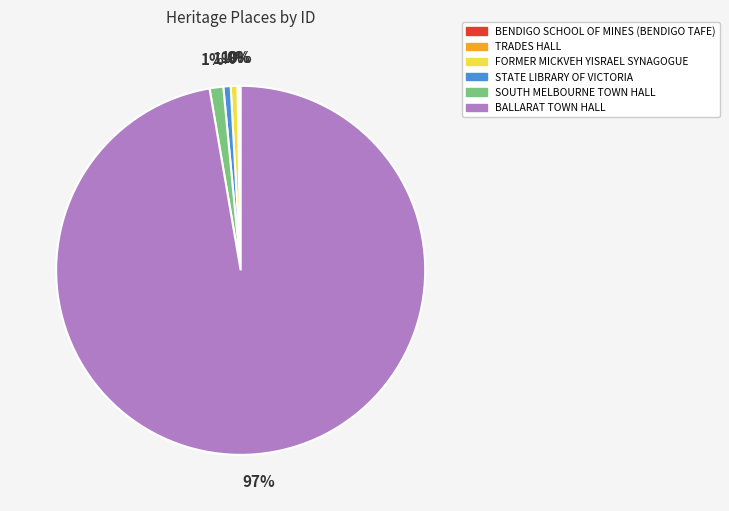

Combined, do BALLARAT TOWN HALL and STATE LIBRARY OF VICTORIA account for over 50%?

Yes